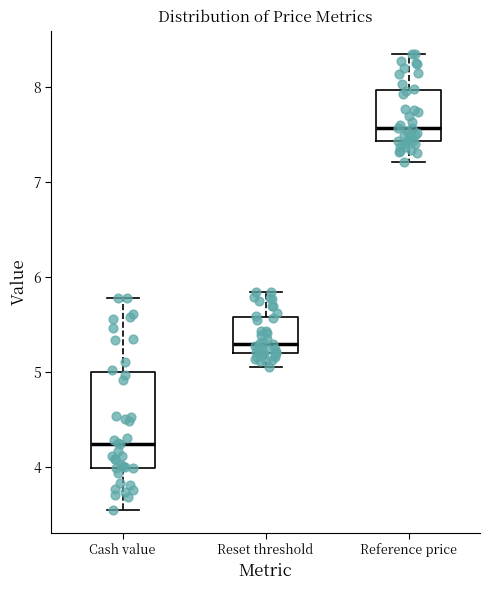

Reading left to right, transcribe this box plot: for each box, give where its median line is, the range the box spans, and where its two whiskers end, as read against the y-axis. The values are not printed on the chart, so give them approximately, as read against the axis.

Cash value: median 4.2, box 4.0 to 5.0, whiskers 3.6 to 5.8
Reset threshold: median 5.3, box 5.2 to 5.6, whiskers 5.0 to 5.8
Reference price: median 7.6, box 7.4 to 8.0, whiskers 7.2 to 8.3